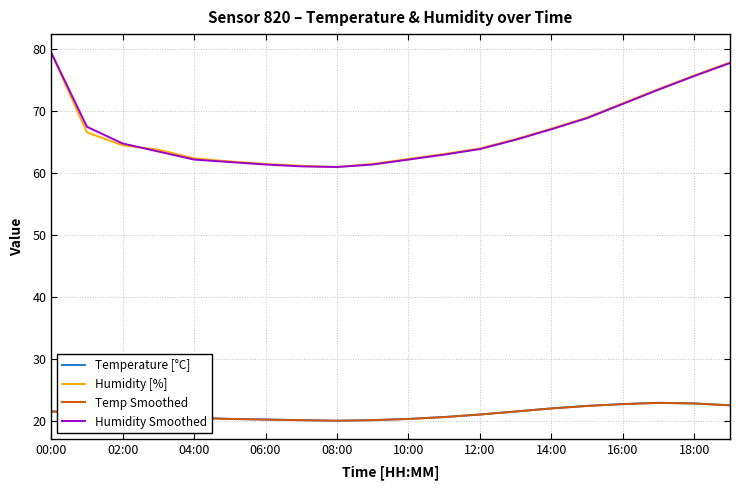

What are all the series names shown in the legend?

Temperature [°C], Humidity [%], Temp Smoothed, Humidity Smoothed